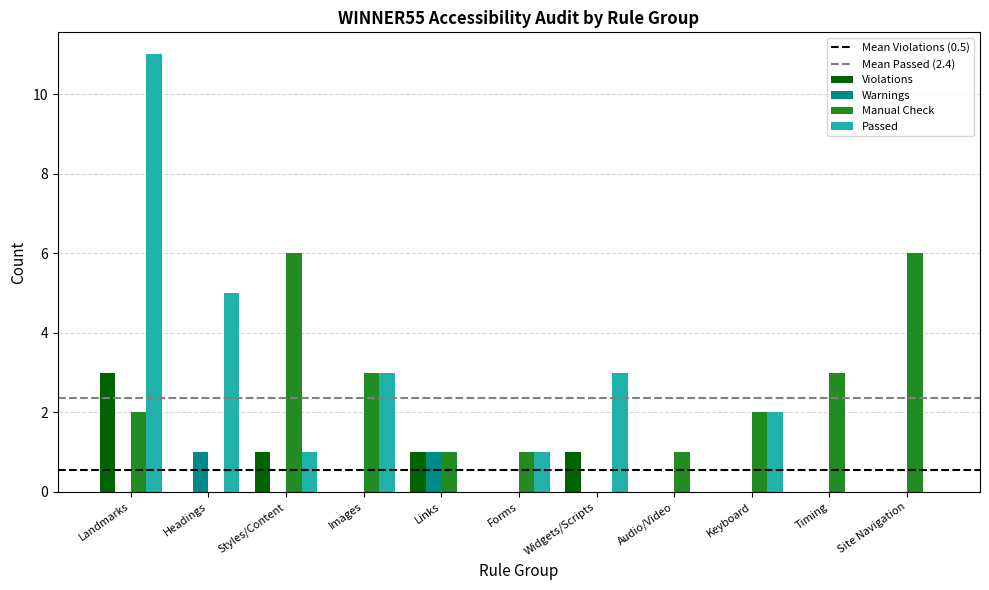

Reading left to right, extract all data points from this chart.

Violations: Landmarks=3	Headings=0	Styles/Content=1	Images=0	Links=1	Forms=0	Widgets/Scripts=1	Audio/Video=0	Keyboard=0	Timing=0	Site Navigation=0
Warnings: Landmarks=0	Headings=1	Styles/Content=0	Images=0	Links=1	Forms=0	Widgets/Scripts=0	Audio/Video=0	Keyboard=0	Timing=0	Site Navigation=0
Manual Check: Landmarks=2	Headings=0	Styles/Content=6	Images=3	Links=1	Forms=1	Widgets/Scripts=0	Audio/Video=1	Keyboard=2	Timing=3	Site Navigation=6
Passed: Landmarks=11	Headings=5	Styles/Content=1	Images=3	Links=0	Forms=1	Widgets/Scripts=3	Audio/Video=0	Keyboard=2	Timing=0	Site Navigation=0